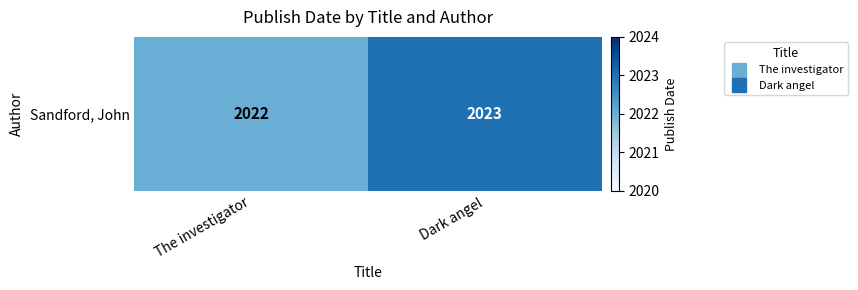

What value does the data have at The investigator?

2022